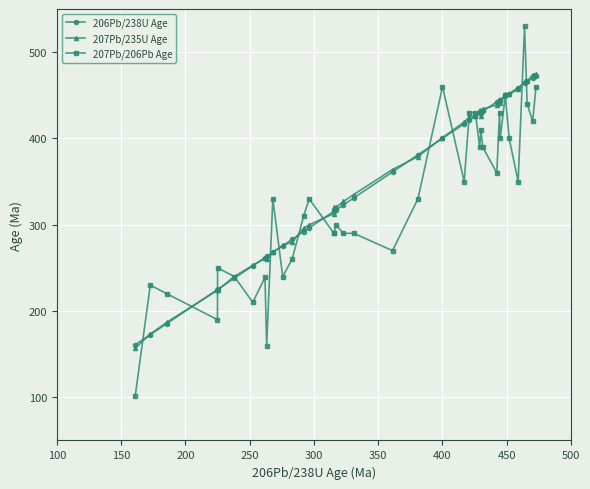

What is the value of the 207Pb/235U Age point at the 26th from the left?

433.0